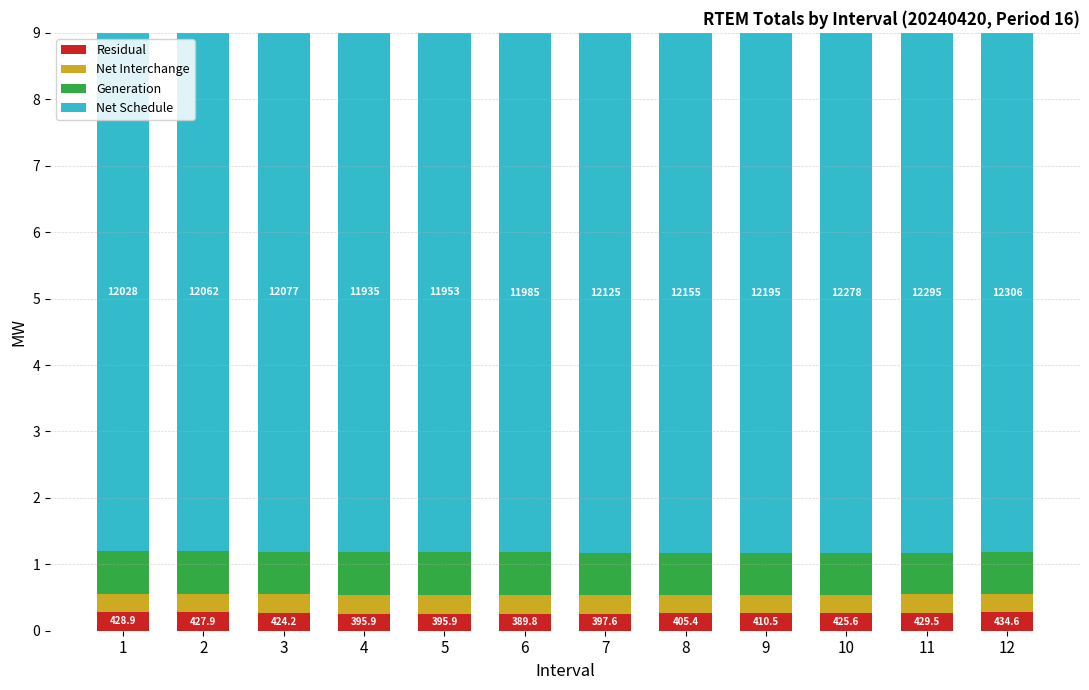

What are all the series names shown in the legend?

Residual, Net Interchange, Generation, Net Schedule